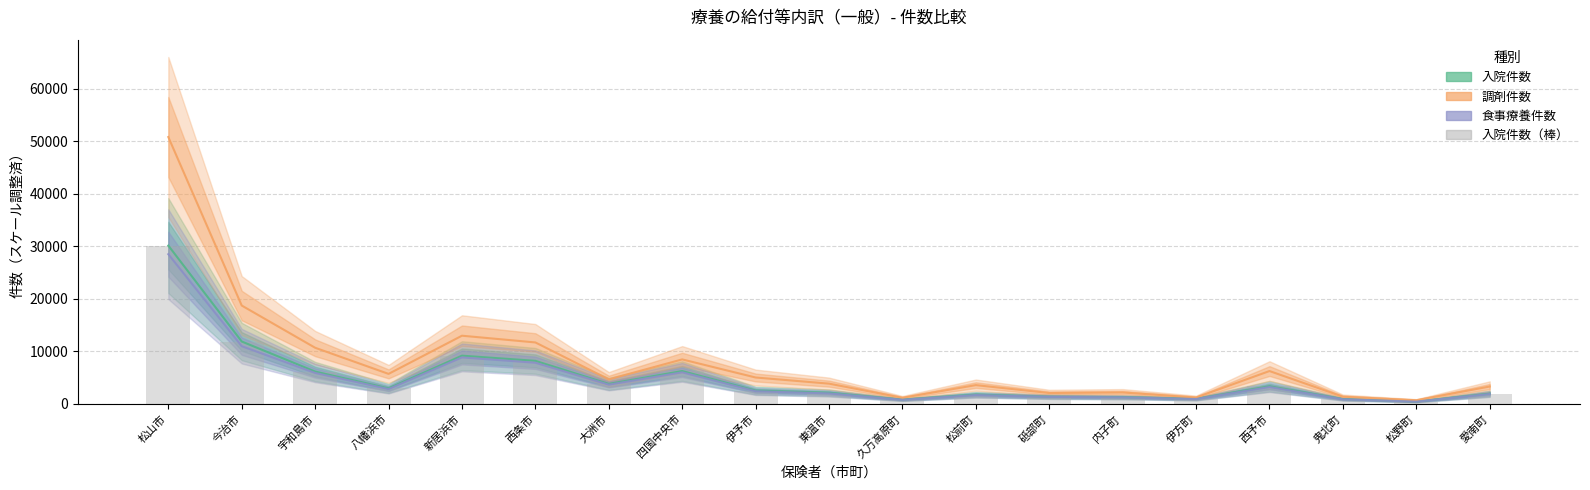

How many data points in 調剤件数 are above 4648?

10